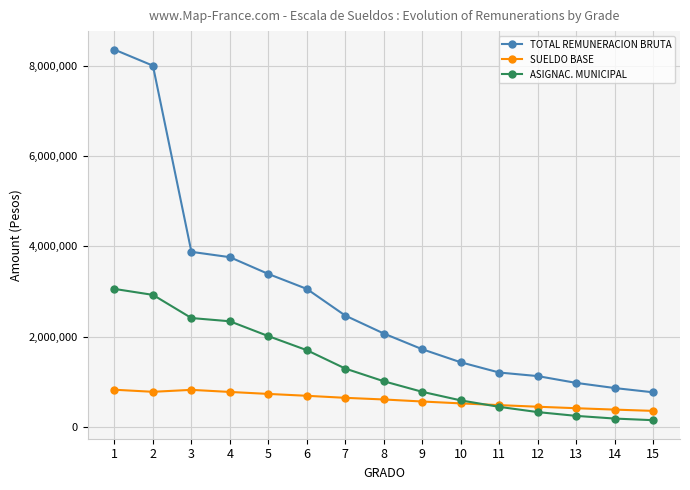

What is the average value of the ASIGNAC. MUNICIPAL series?

1297519.5